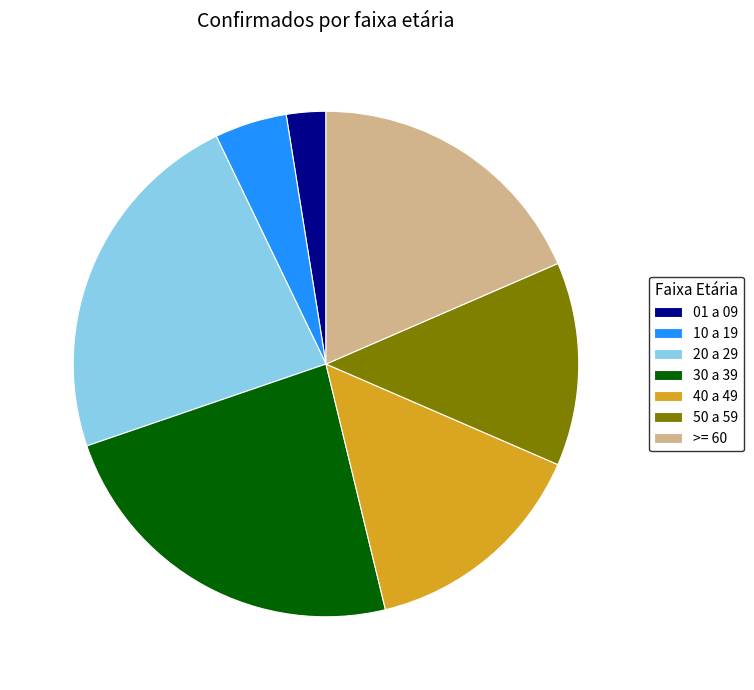

What is the smallest slice in the pie chart?

01 a 09